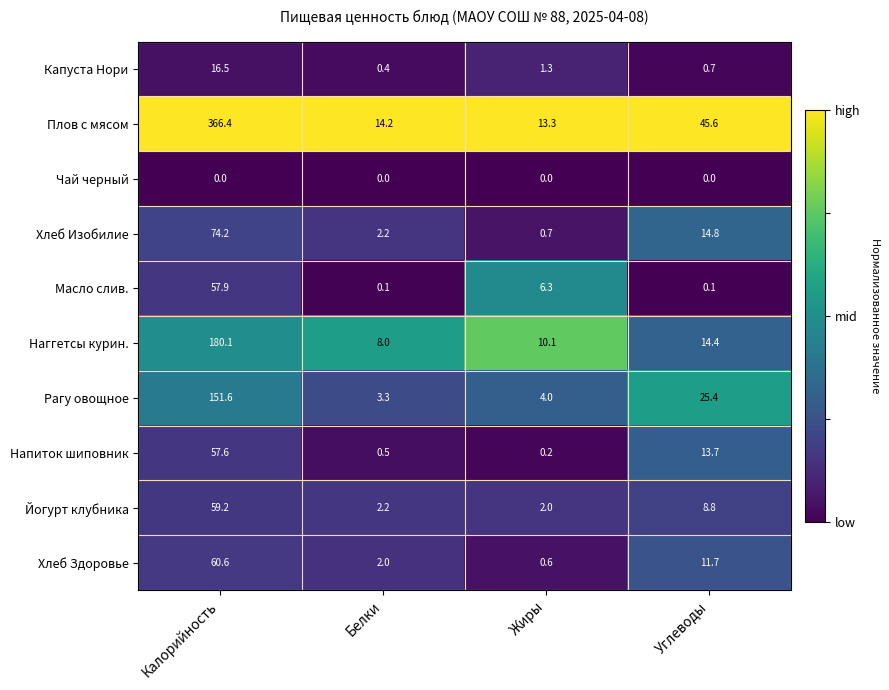

At how many categories does at least one series exceed 0?

4